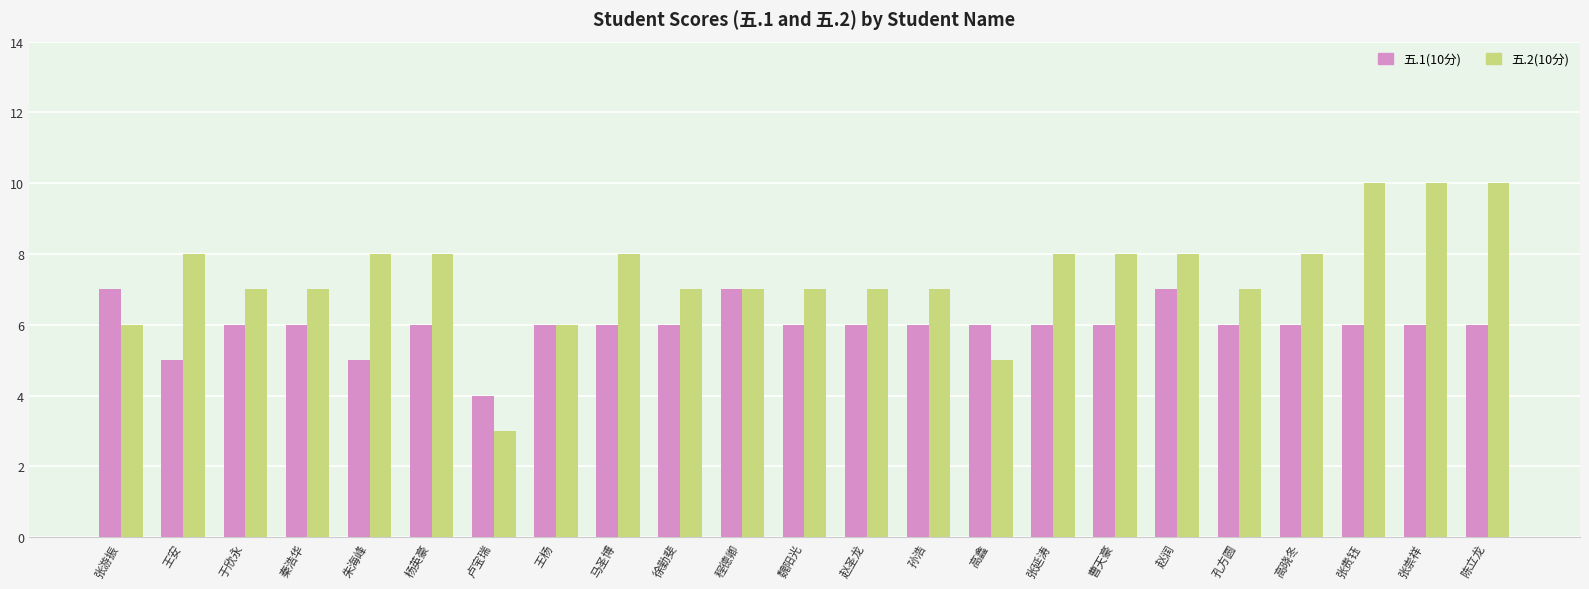

What is the value of the 五.2(10分) bar at the 9th from the left?

8